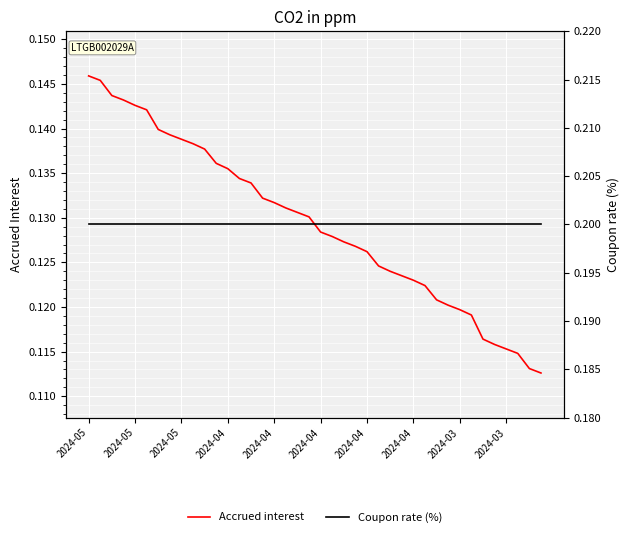

Reading left to right, extract all data points from this chart.

Accrued interest: 0.1	0.1	0.1	0.1	0.1	0.1	0.1	0.1	0.1	0.1	0.1	0.1	0.1	0.1	0.1	0.1	0.1	0.1	0.1	0.1	0.1	0.1	0.1	0.1	0.1	0.1	0.1	0.1	0.1	0.1	0.1	0.1	0.1	0.1	0.1	0.1	0.1	0.1	0.1	0.1
Coupon rate (%): 0.2	0.2	0.2	0.2	0.2	0.2	0.2	0.2	0.2	0.2	0.2	0.2	0.2	0.2	0.2	0.2	0.2	0.2	0.2	0.2	0.2	0.2	0.2	0.2	0.2	0.2	0.2	0.2	0.2	0.2	0.2	0.2	0.2	0.2	0.2	0.2	0.2	0.2	0.2	0.2